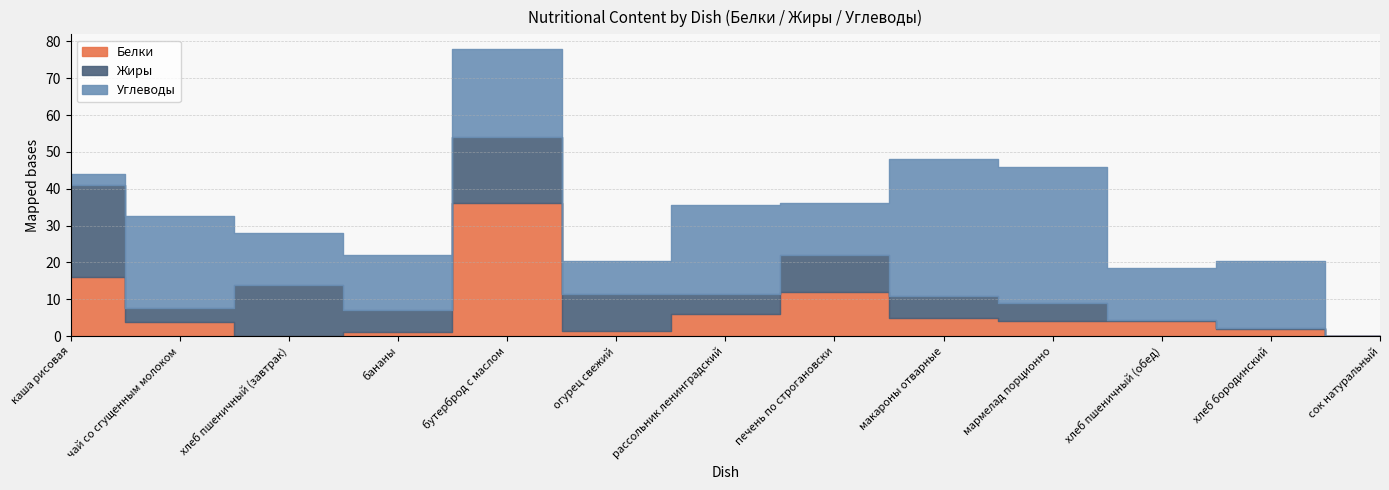

The Жиры series shows 25.0 at каша рисовая. True or false?

True